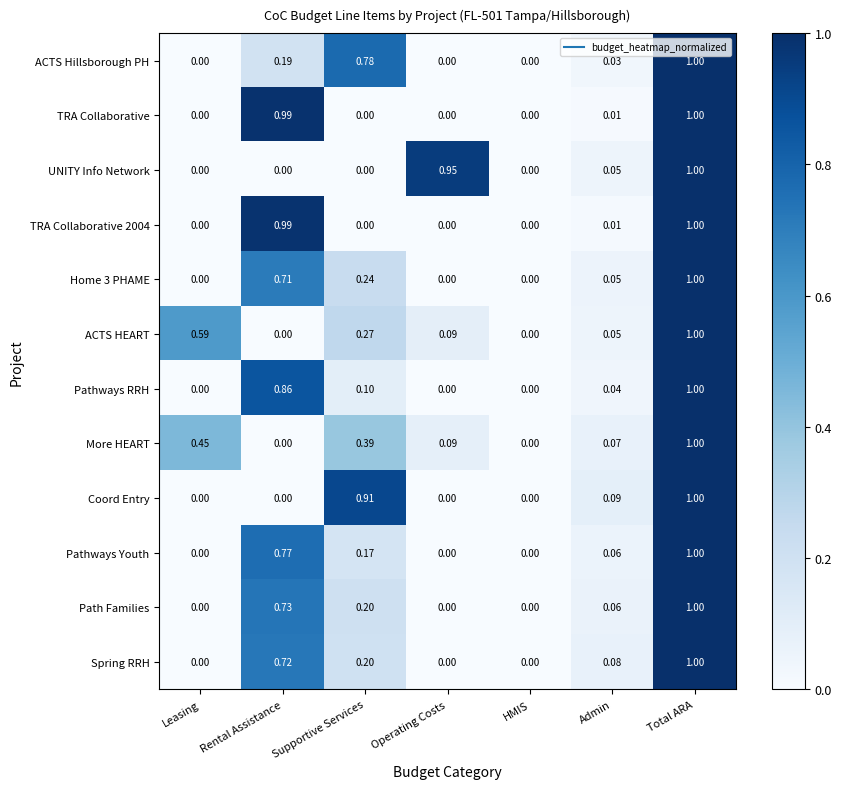

At which label does UNITY Info Network reach its peak?

Total ARA